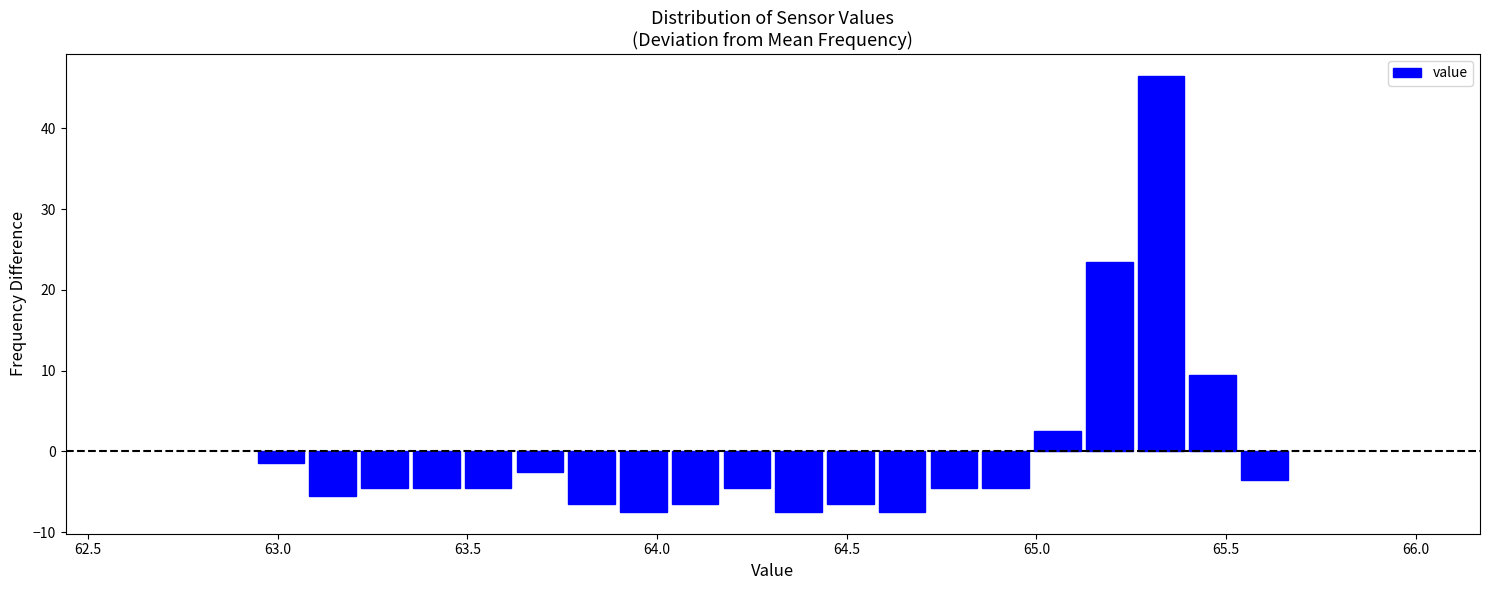

Around what value on the x-axis is the tallest bar? Give the approximate position of its centre, as read against the axis.

65.35